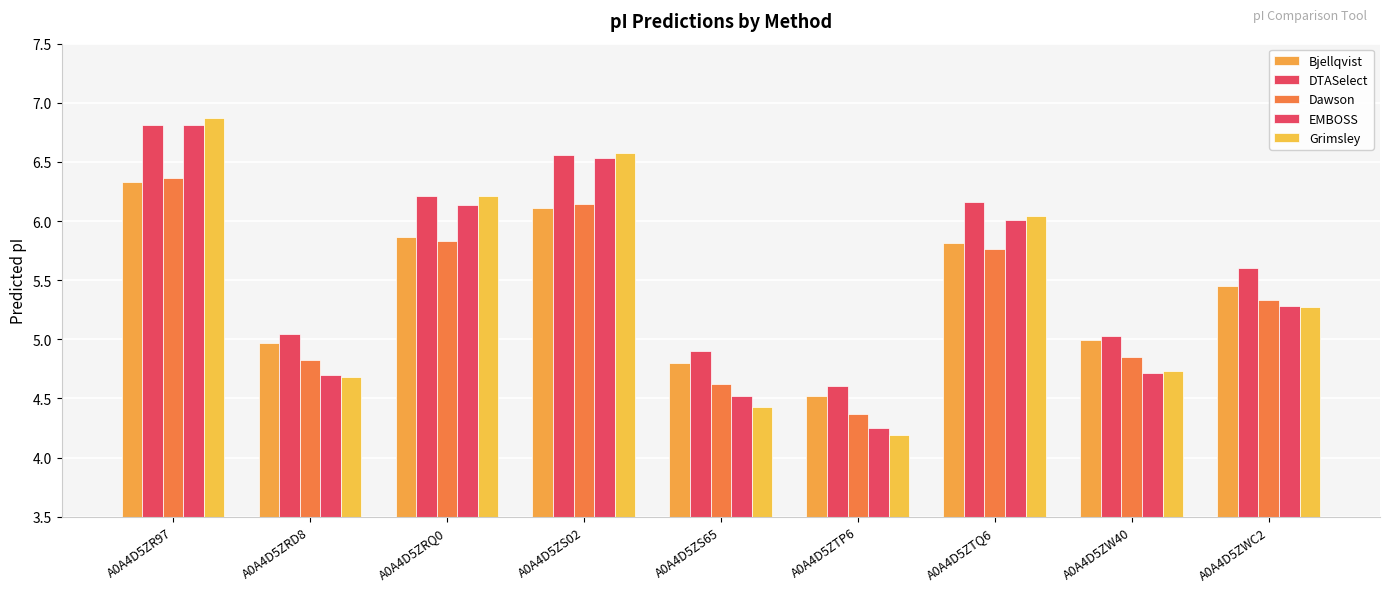

At which category does the chart reach its minimum across all series?

A0A4D5ZTP6